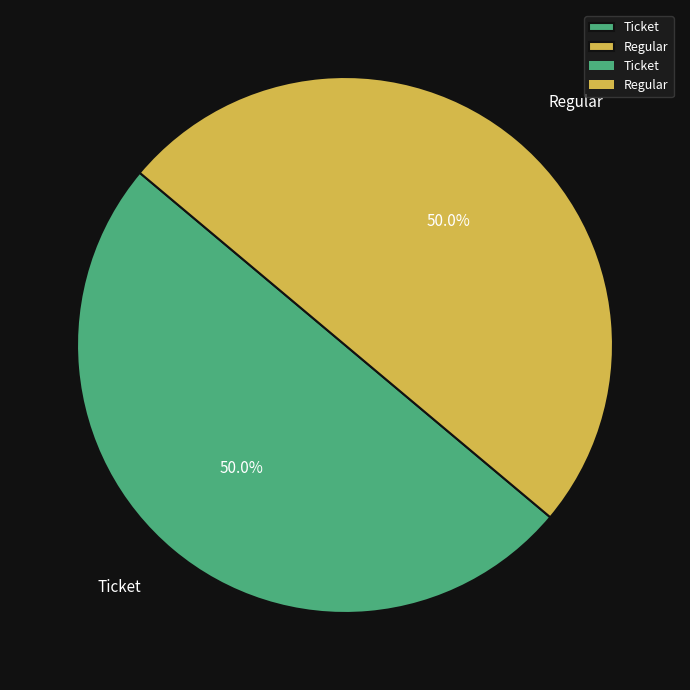

What percentage do Regular and Ticket together represent?

100.0%